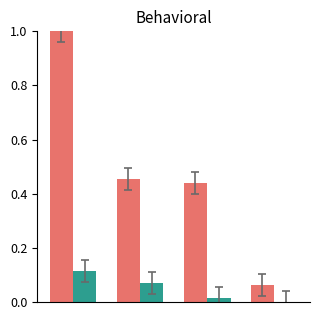

What is the greatest value displayed?

1.0